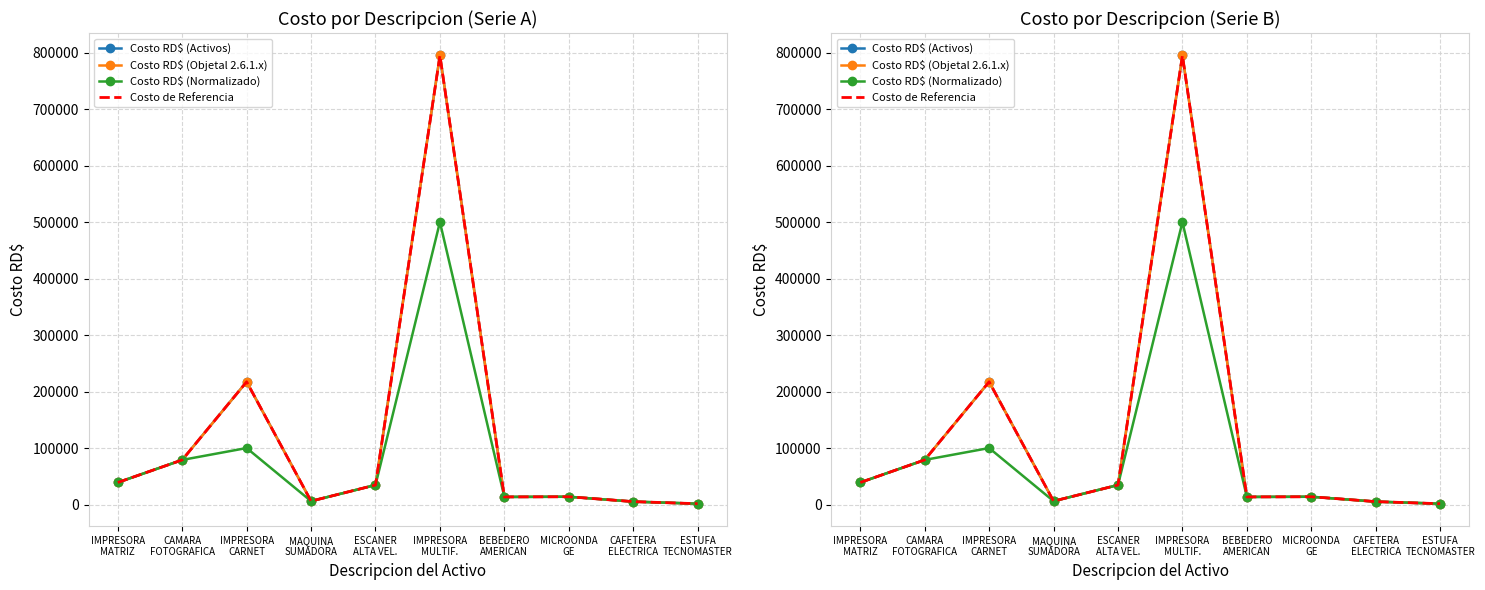

True or false: Costo de Referencia and Costo RD$ (Normalizado) cross at least once.

False